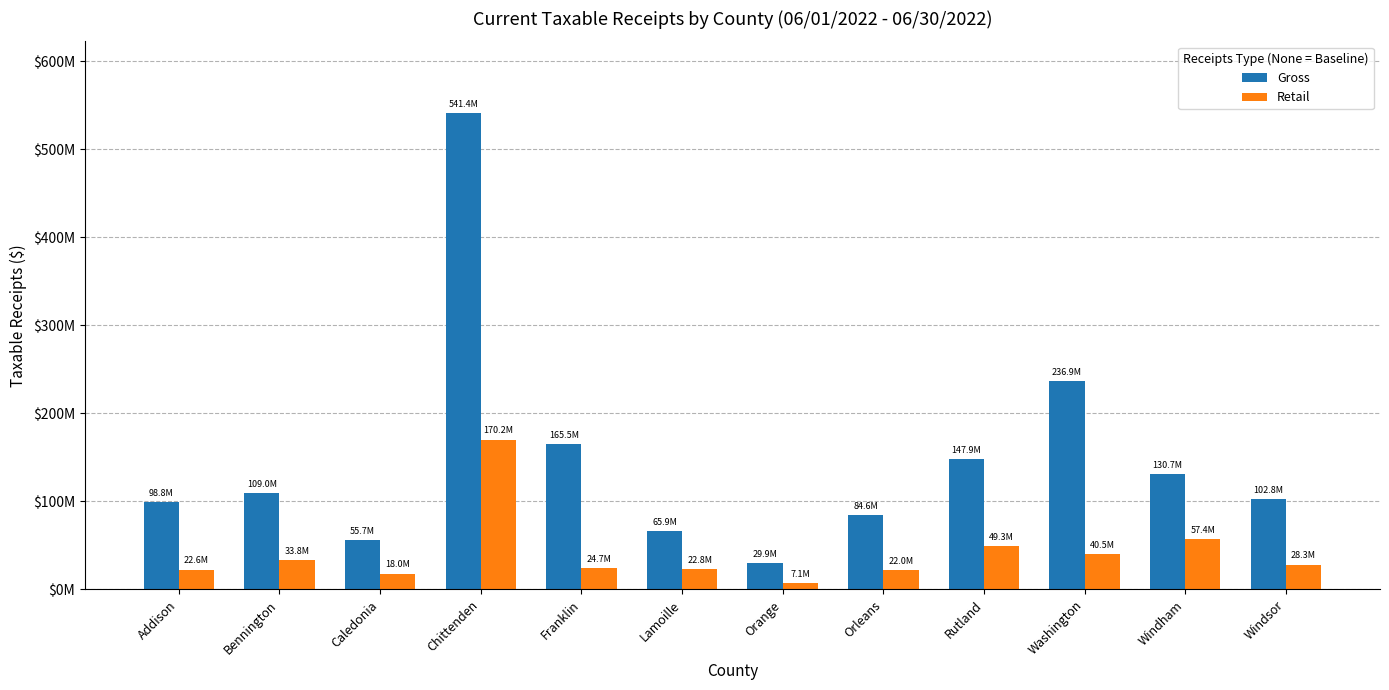

Which series has the largest range (max minus min)?

Gross